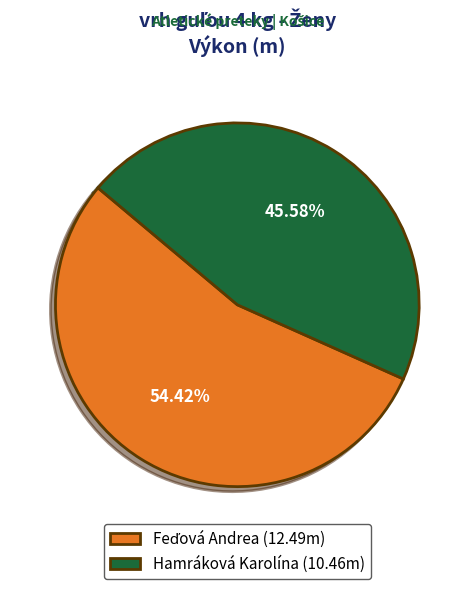

Is there any slice that represents more than half of the pie?

Yes